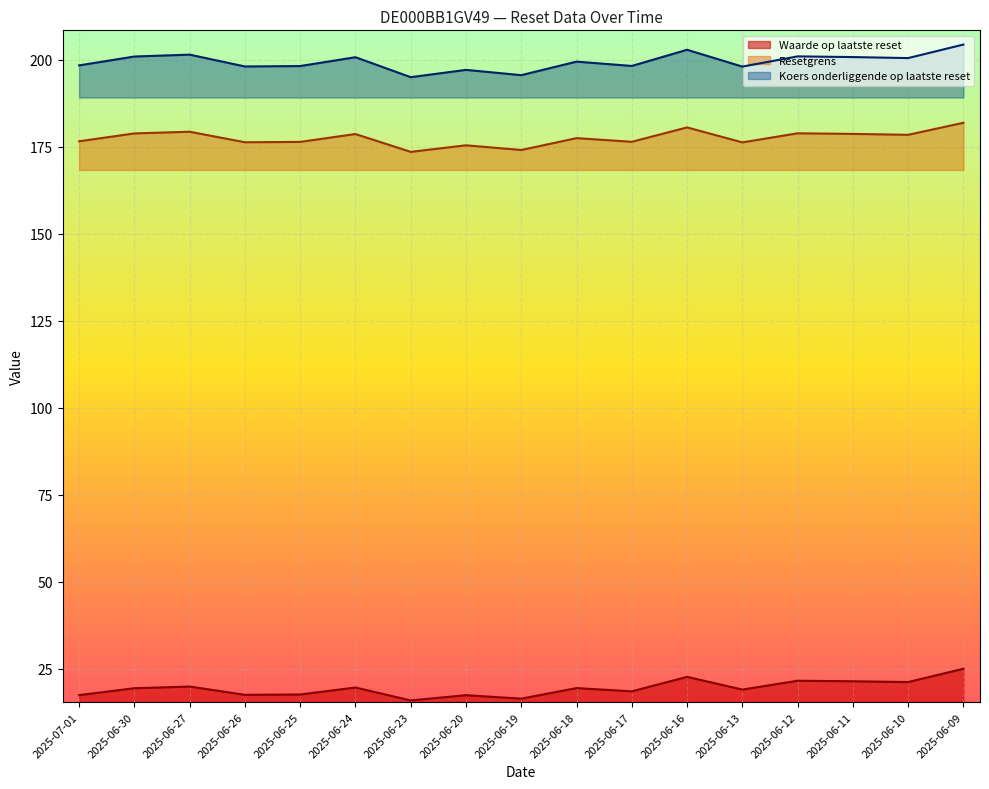

Is the value of Waarde op laatste reset at 2025-06-19 greater than the value of Koers onderliggende op laatste reset at 2025-06-09?

No